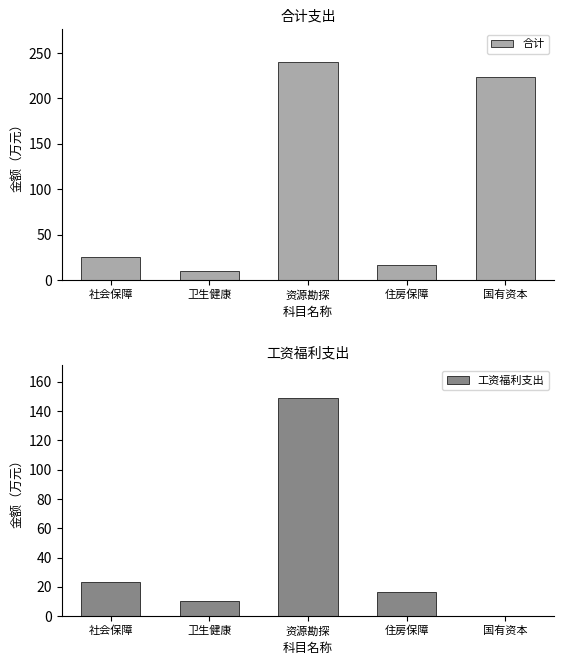

What are all the series names shown in the legend?

合计, 工资福利支出